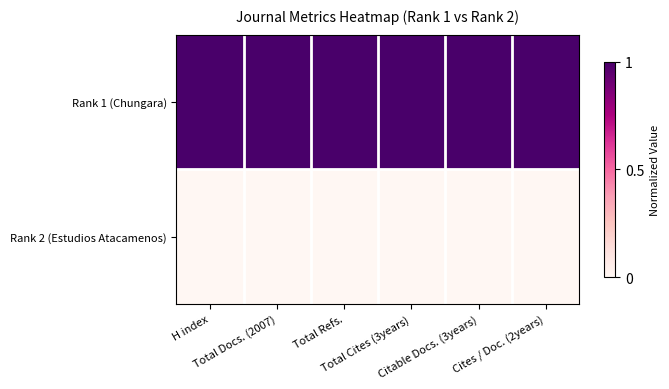

Between Total Docs. (2007) and Total Refs., which series saw the biggest shift?

Rank 1 (Chungara)